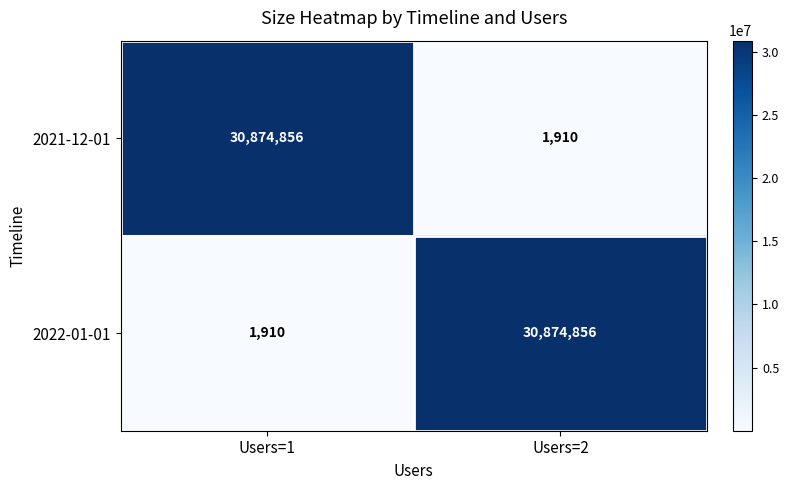

At which label does 2022-01-01 reach its peak?

Users=2